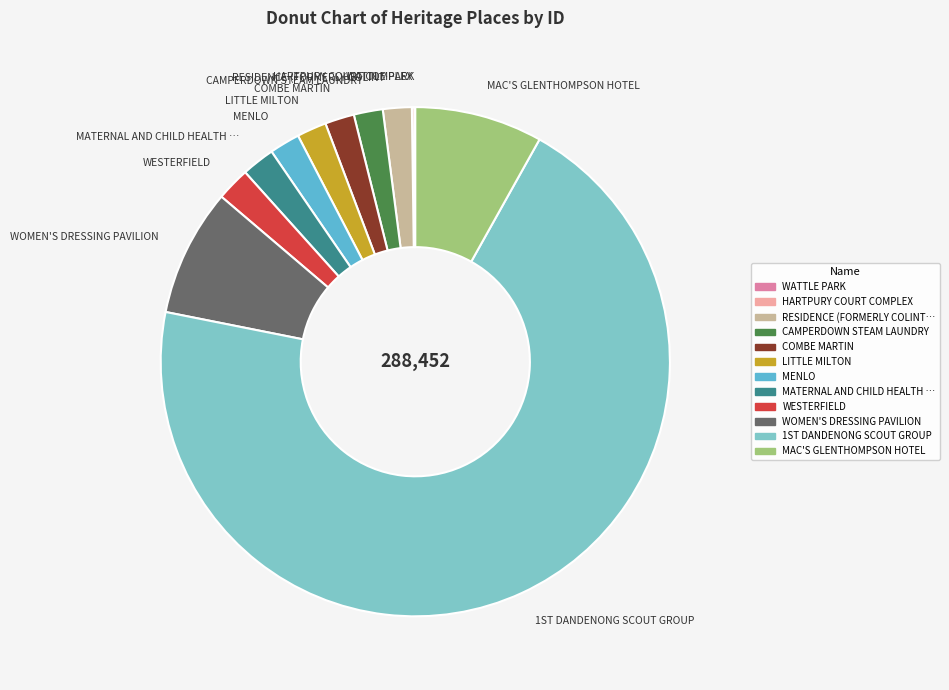

What is the largest slice in the pie chart?

1ST DANDENONG SCOUT GROUP